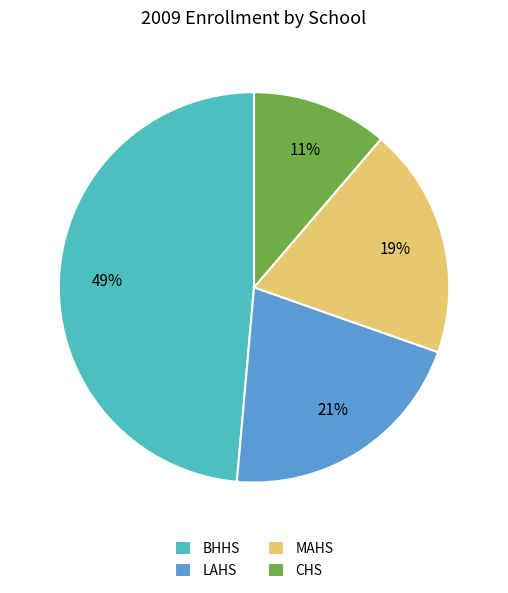

Is LAHS the majority of the pie?

No